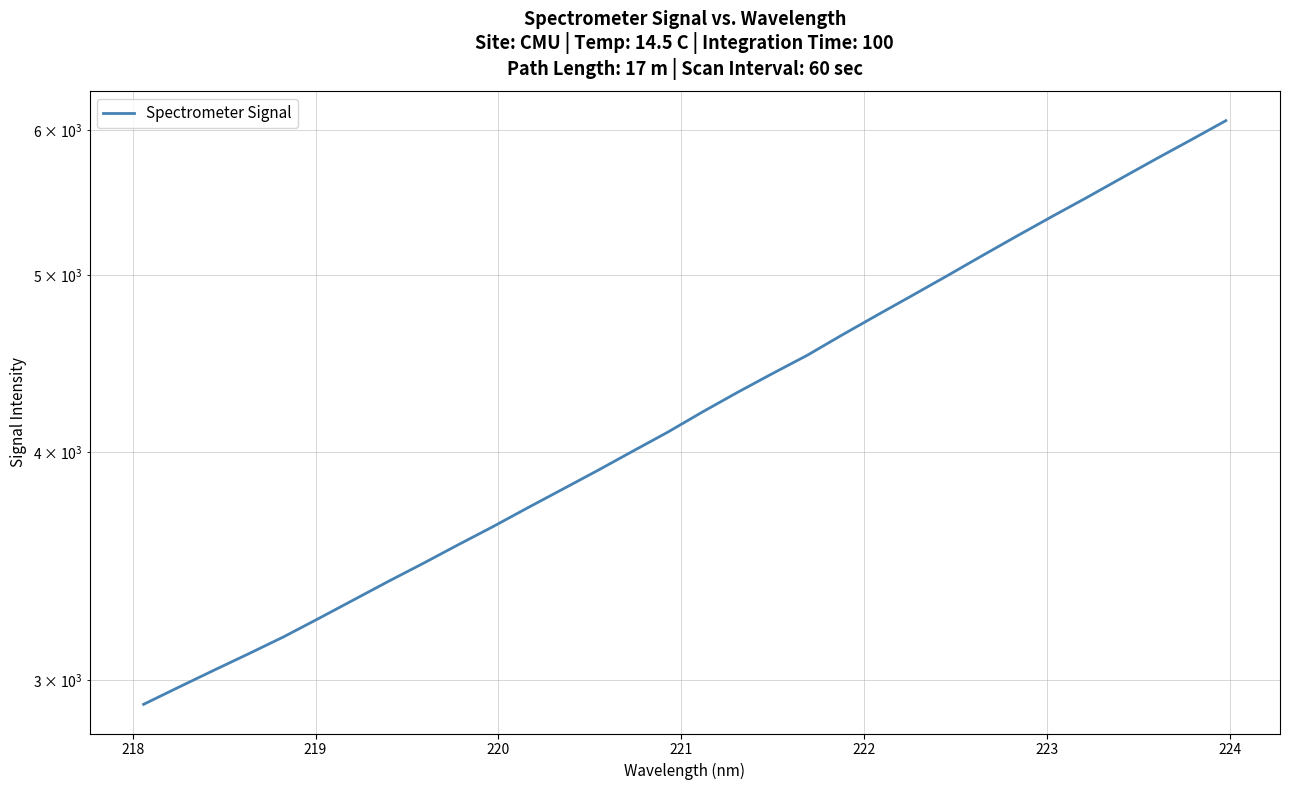

Does the chart have visible grid lines?

Yes